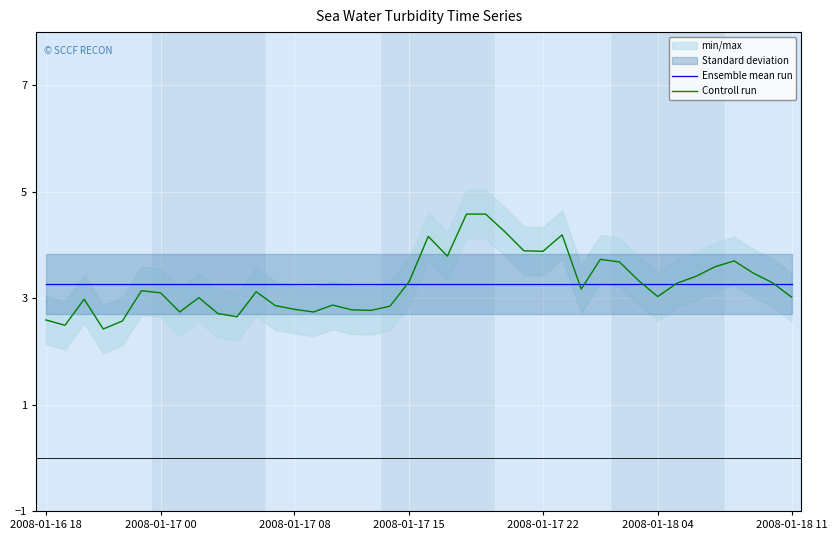

Is it true that Ensemble mean run equals 3.3 at 18?

True